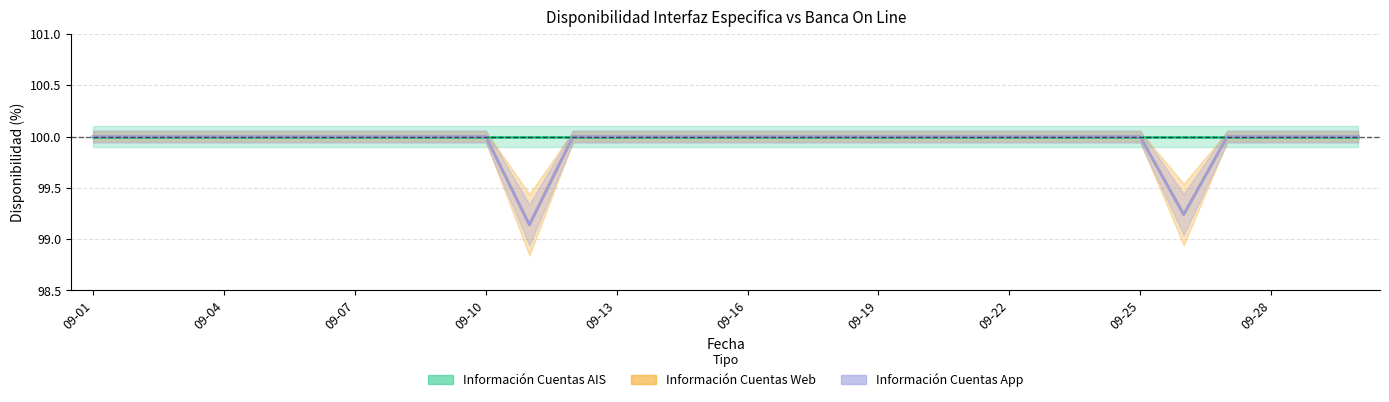

What is the minimum value shown in the chart?

99.1